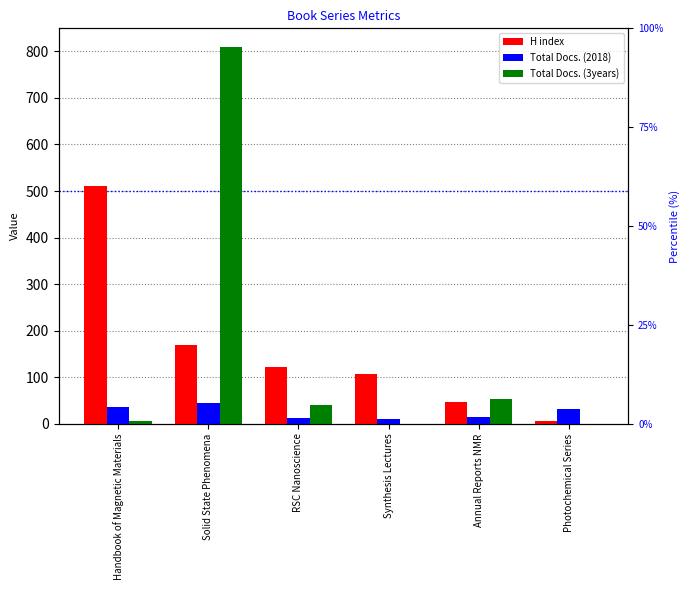

What is the label of the 4th bar from the right?

RSC Nanoscience